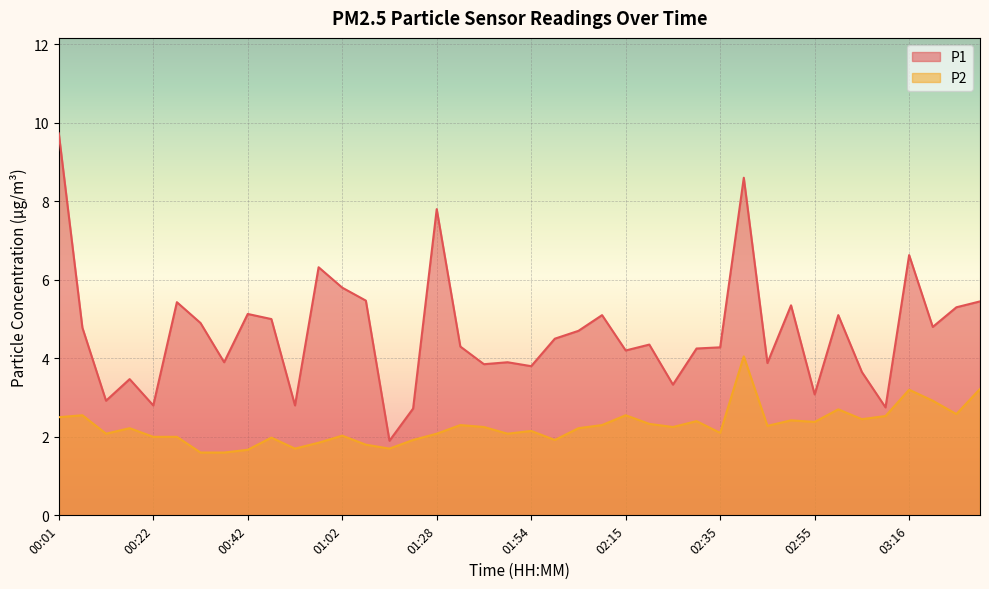

Reading left to right, list all the values displayed in this chart.

P1: 00:01=9.7	00:06=4.8	00:11=2.9	00:16=3.5	00:22=2.8	00:27=5.4	00:32=4.9	00:37=3.9	00:42=5.1	00:47=5.0	00:52=2.8	00:57=6.3	01:02=5.8	01:07=5.5	01:12=1.9	01:18=2.7	01:28=7.8	01:34=4.3	01:39=3.9	01:49=3.9	01:54=3.8	02:00=4.5	02:05=4.7	02:10=5.1	02:15=4.2	02:20=4.3	02:25=3.3	02:30=4.2	02:35=4.3	02:40=8.6	02:45=3.9	02:50=5.3	02:55=3.1	03:01=5.1	03:06=3.6	03:11=2.8	03:16=6.6	03:21=4.8	03:26=5.3	03:31=5.5
P2: 00:01=2.5	00:06=2.5	00:11=2.1	00:16=2.2	00:22=2.0	00:27=2.0	00:32=1.6	00:37=1.6	00:42=1.7	00:47=2.0	00:52=1.7	00:57=1.9	01:02=2.0	01:07=1.8	01:12=1.7	01:18=1.9	01:28=2.1	01:34=2.3	01:39=2.2	01:49=2.1	01:54=2.1	02:00=1.9	02:05=2.2	02:10=2.3	02:15=2.5	02:20=2.3	02:25=2.2	02:30=2.4	02:35=2.1	02:40=4.0	02:45=2.3	02:50=2.4	02:55=2.4	03:01=2.7	03:06=2.5	03:11=2.5	03:16=3.2	03:21=2.9	03:26=2.6	03:31=3.2